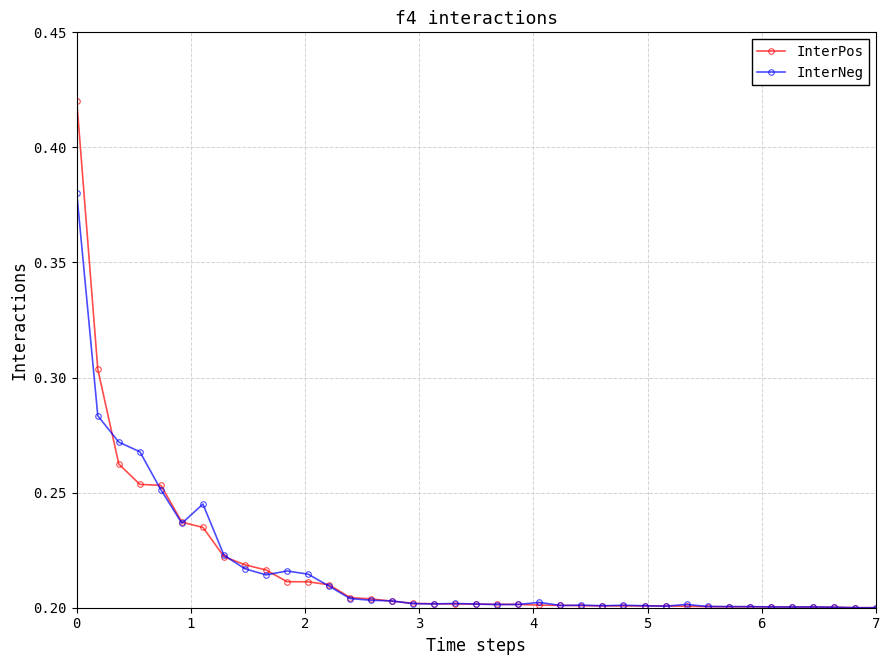

At how many categories does at least one series exceed 0?

39